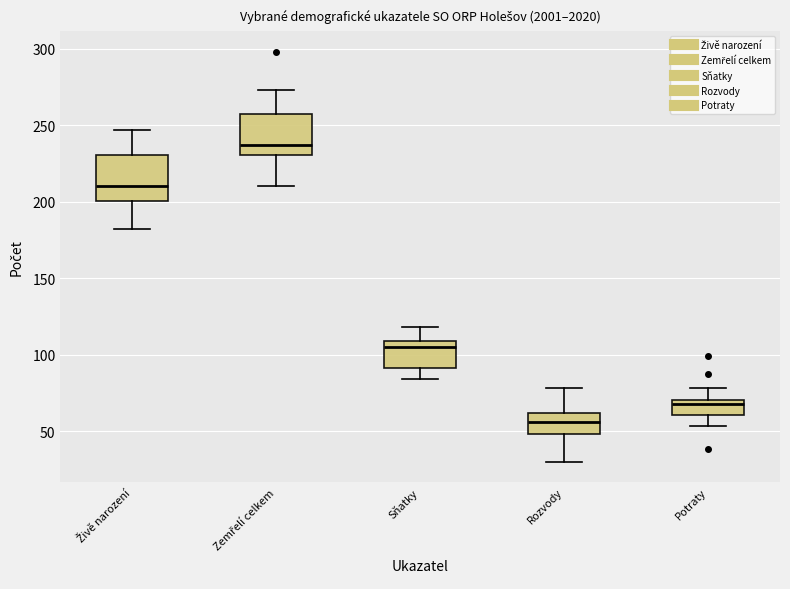

Reading left to right, transcribe this box plot: for each box, give where its median line is, the range the box spans, and where its two whiskers end, as read against the y-axis. The values are not printed on the chart, so give them approximately, as read against the axis.

Živě narození: median 210, box 200 to 230, whiskers 180 to 245
Zemřelí celkem: median 235, box 230 to 255, whiskers 210 to 275
Sňatky: median 105, box 90 to 110, whiskers 85 to 120
Rozvody: median 55, box 50 to 60, whiskers 30 to 80
Potraty: median 70 (just below the box's upper edge), box 60 to 70, whiskers 55 to 80